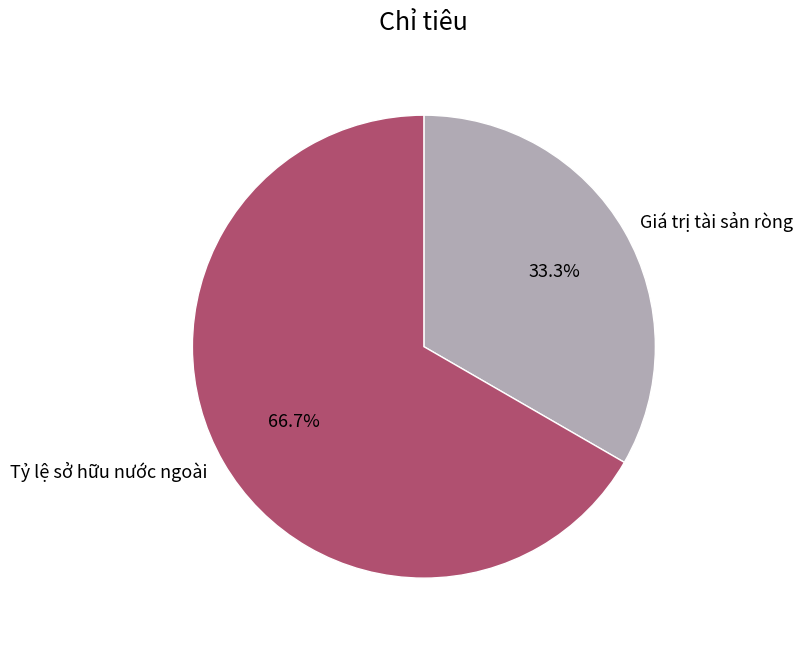

Do Giá trị tài sản ròng and Tỷ lệ sở hữu nước ngoài together represent more than half of the pie?

Yes